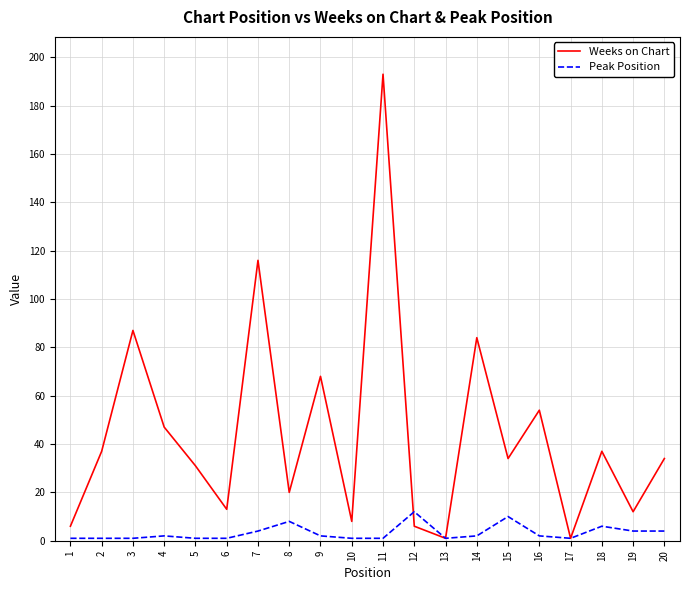

At which label is Peak Position closest to 6?

18